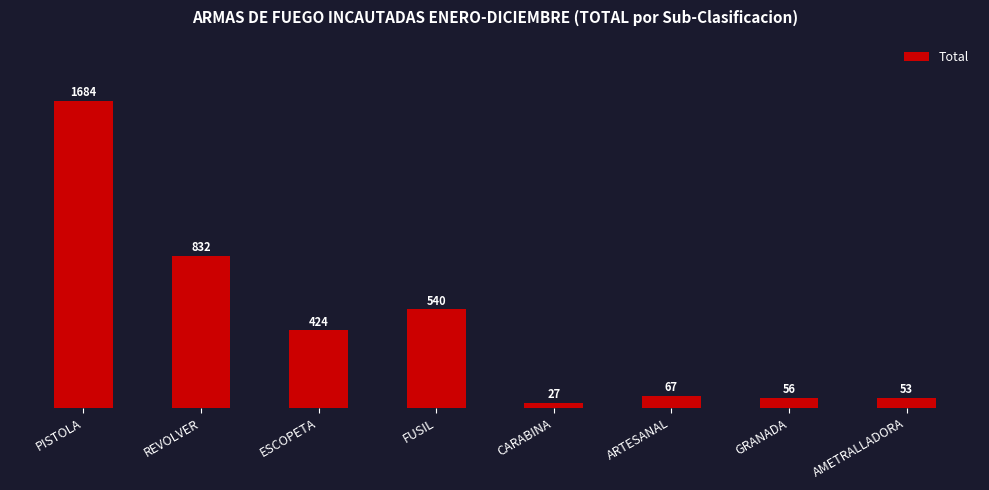

What is the difference between the values at PISTOLA and ARTESANAL?

1617